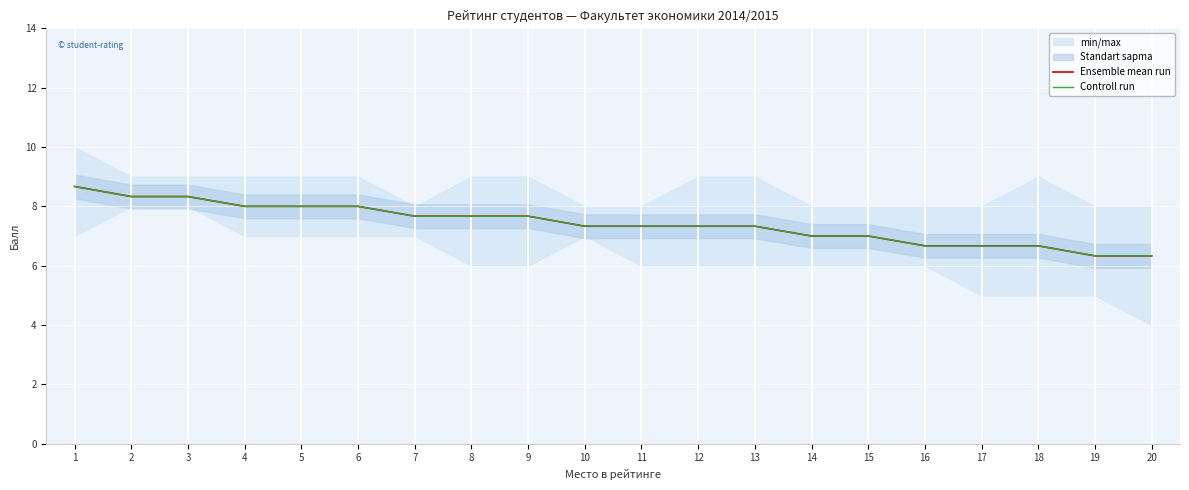

What is the difference between the second highest and second lowest values in the Ensemble mean run series?

2.0